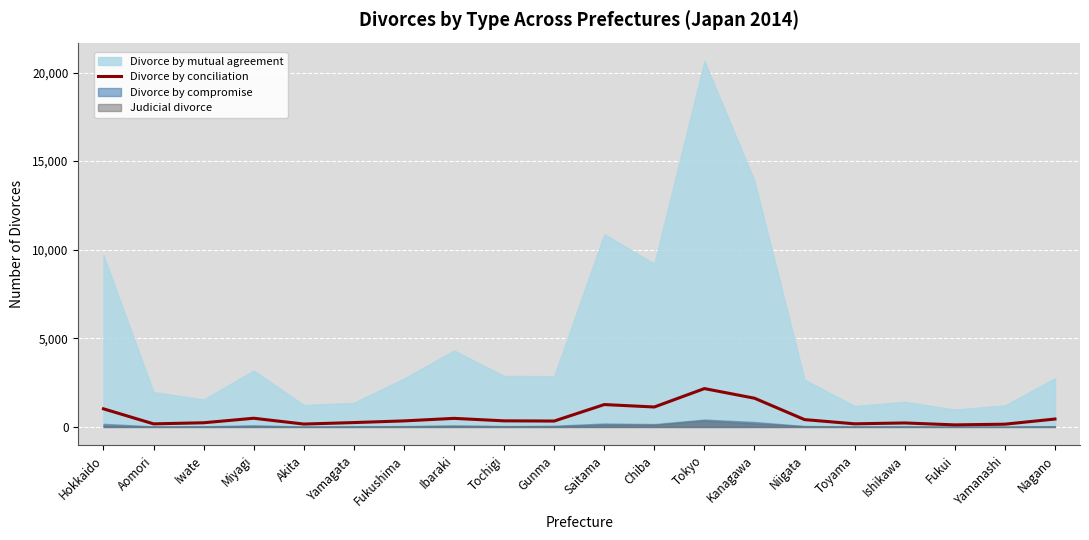

What is the sum of all values?

11564